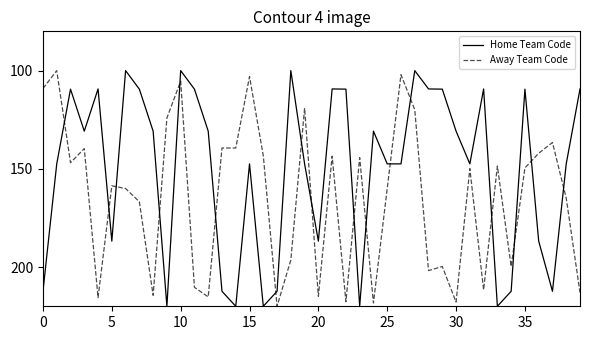

Which series ends up on top after the final intersection of Away Team Code and Home Team Code?

Away Team Code